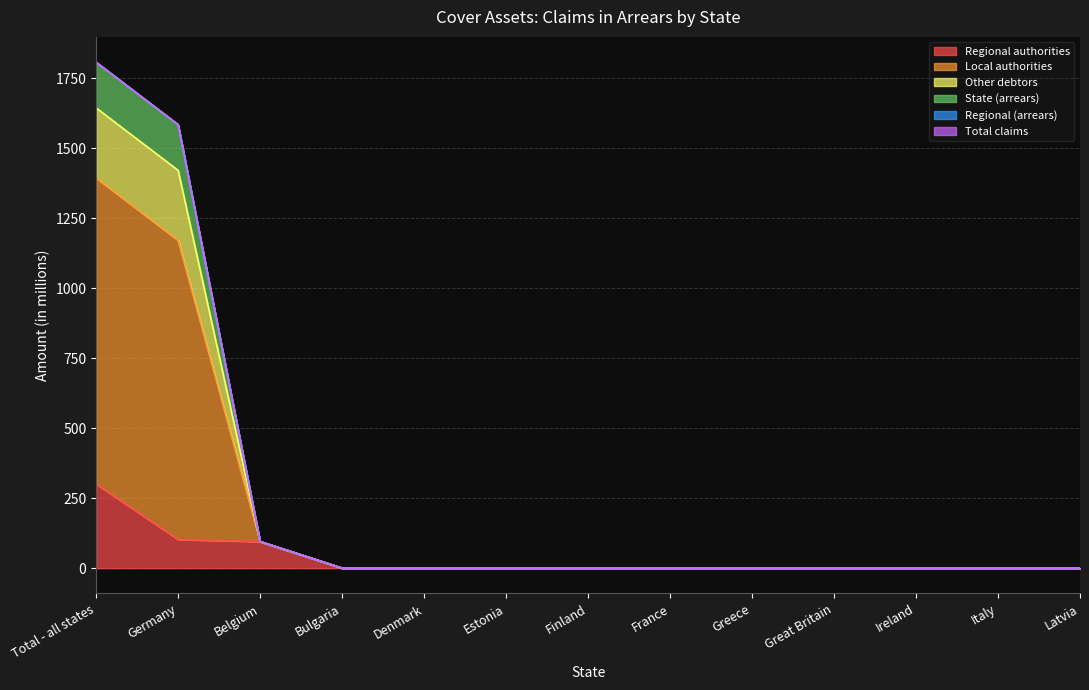

Is the value of Total claims at Belgium greater than the value of Regional (arrears) at Estonia?

Yes